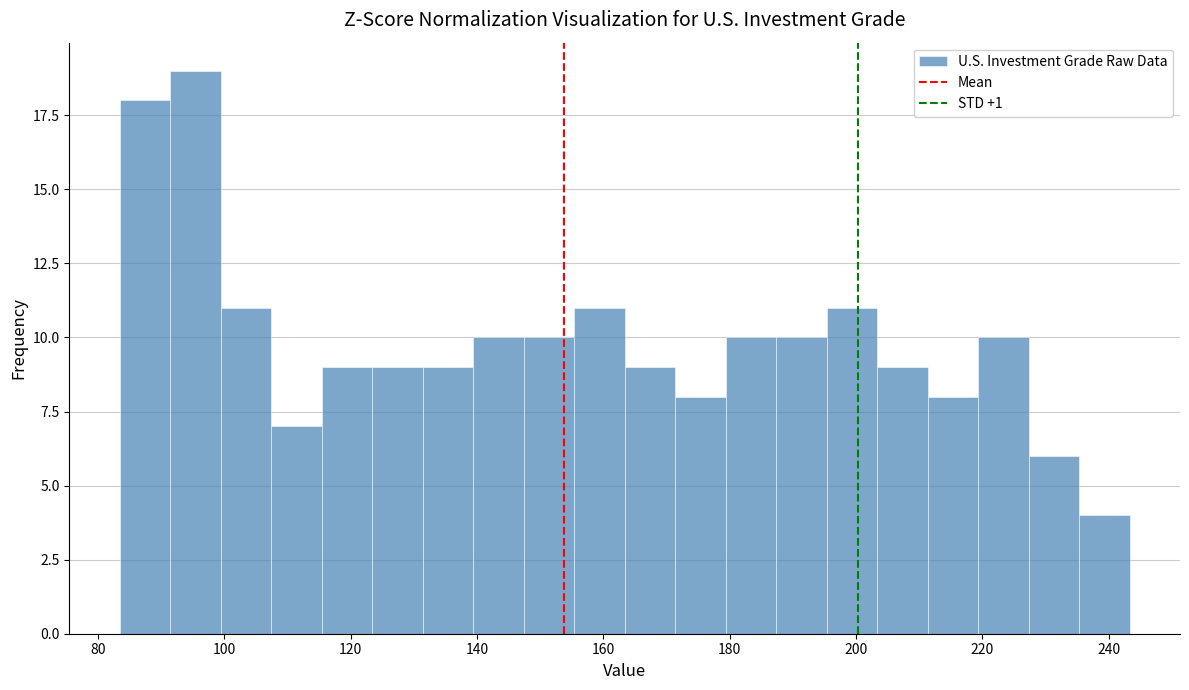

Around what value on the x-axis is the tallest bar? Give the approximate position of its centre, as read against the axis.

96